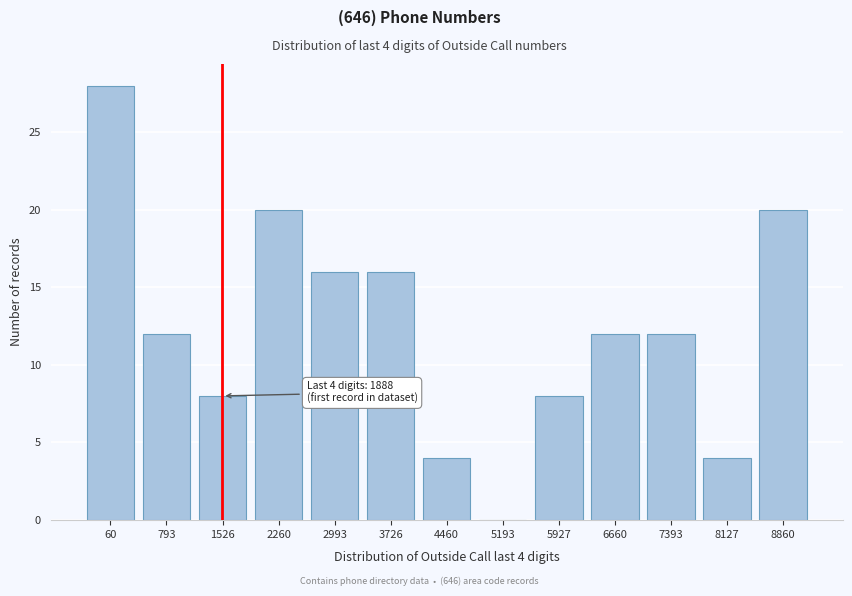

Reading right to left, extract all data points from this chart.

8860=20	8127=4	7393=12	6660=12	5927=8	5193=0	4460=4	3726=16	2993=16	2260=20	1526=8	793=12	60=28